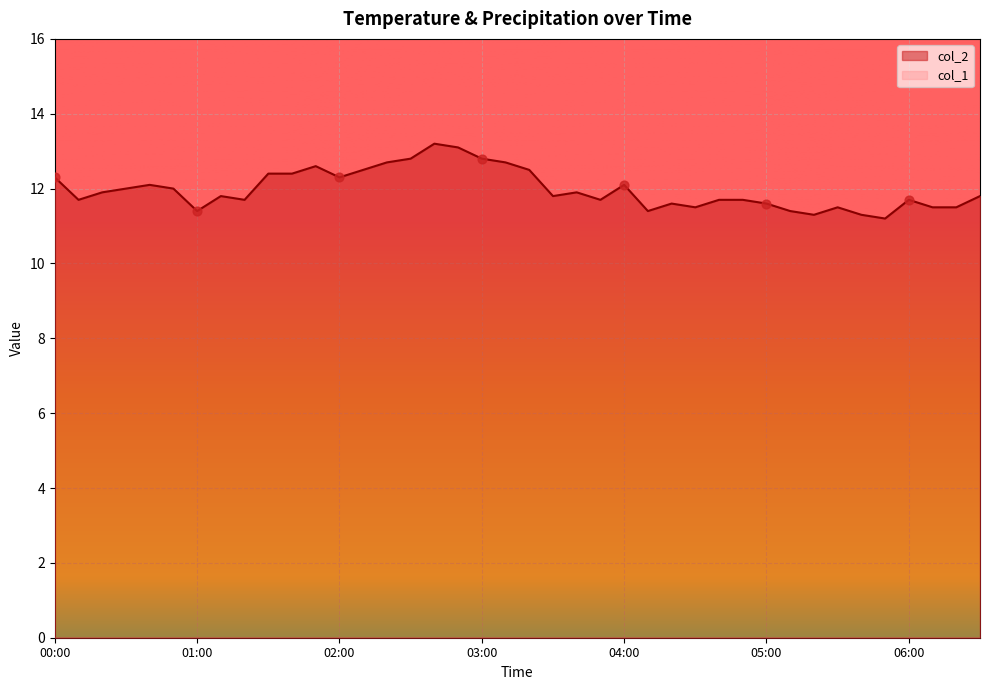

What is the change in value from 03:00 to 06:10?

-1.3